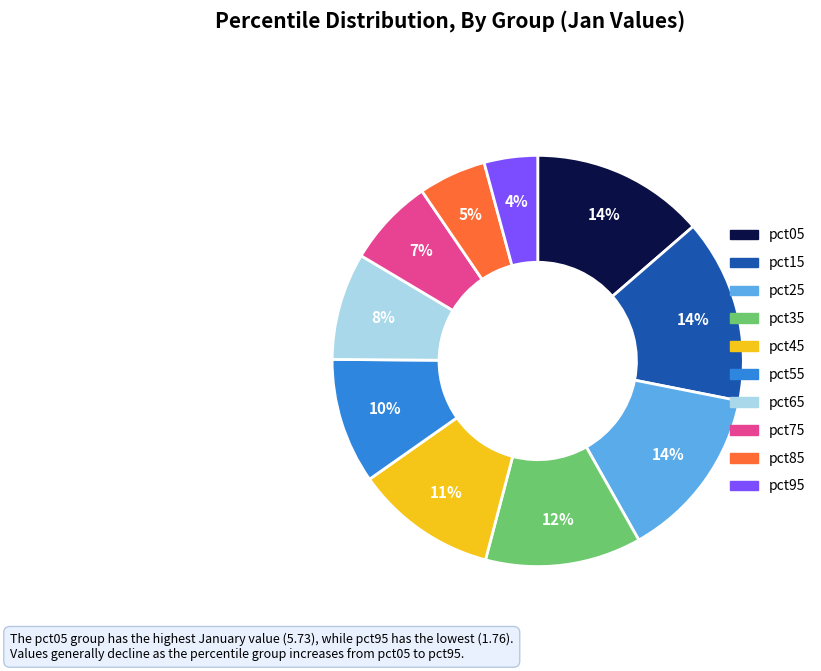

Is it true that pct95 is 16% of the pie?

False